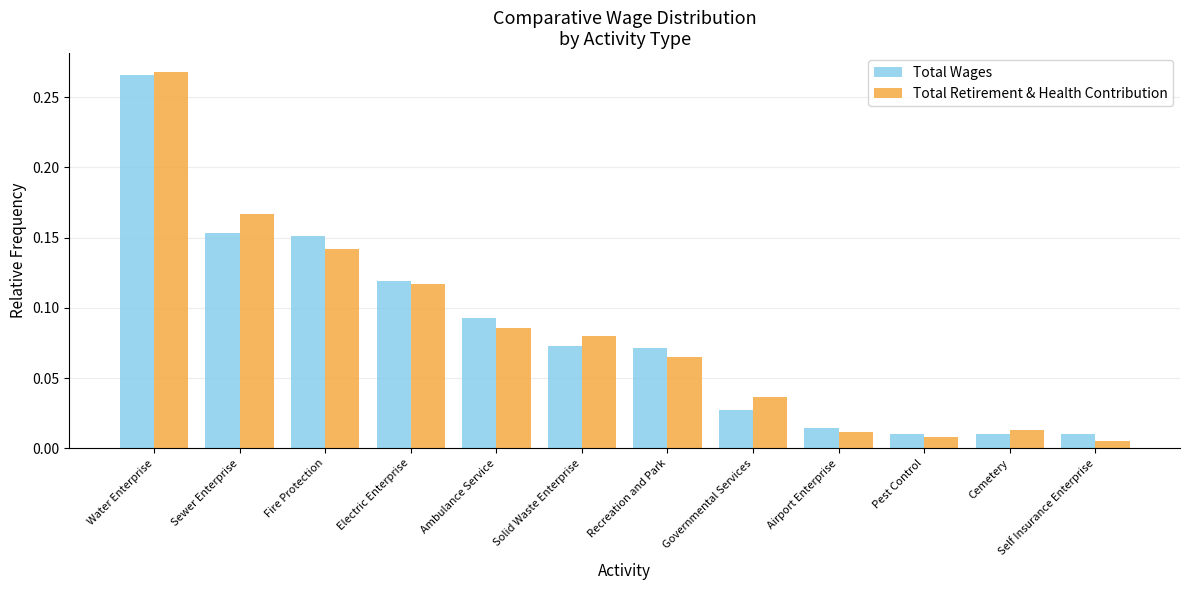

Which series changed the most between Water Enterprise and Airport Enterprise?

Total Retirement & Health Contribution